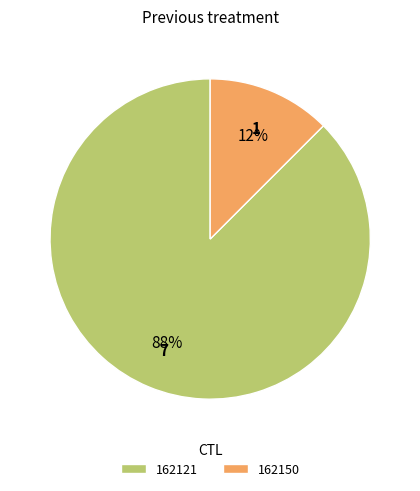

Rank the categories by value from highest to lowest.

162121, 162150